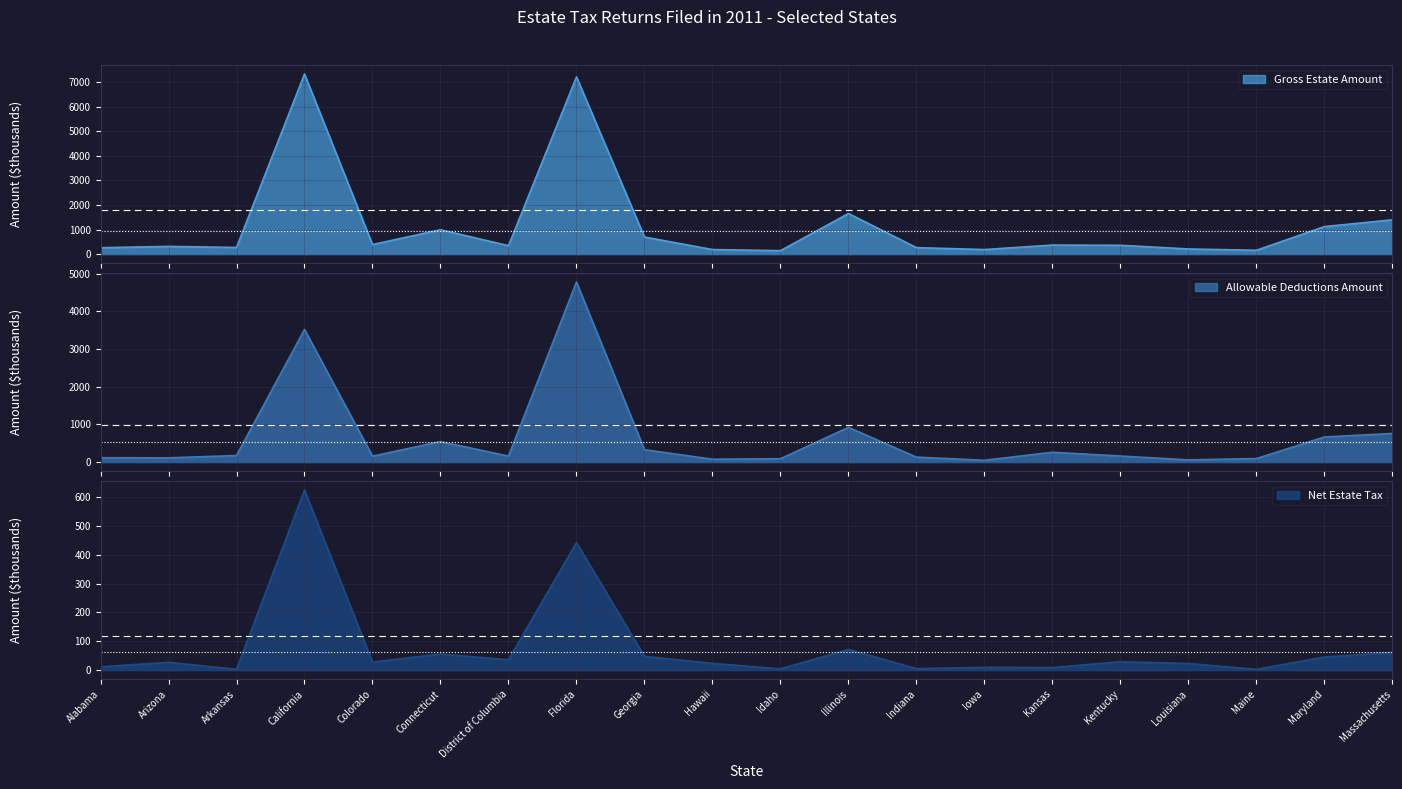

How many distinct data groups are displayed?

3